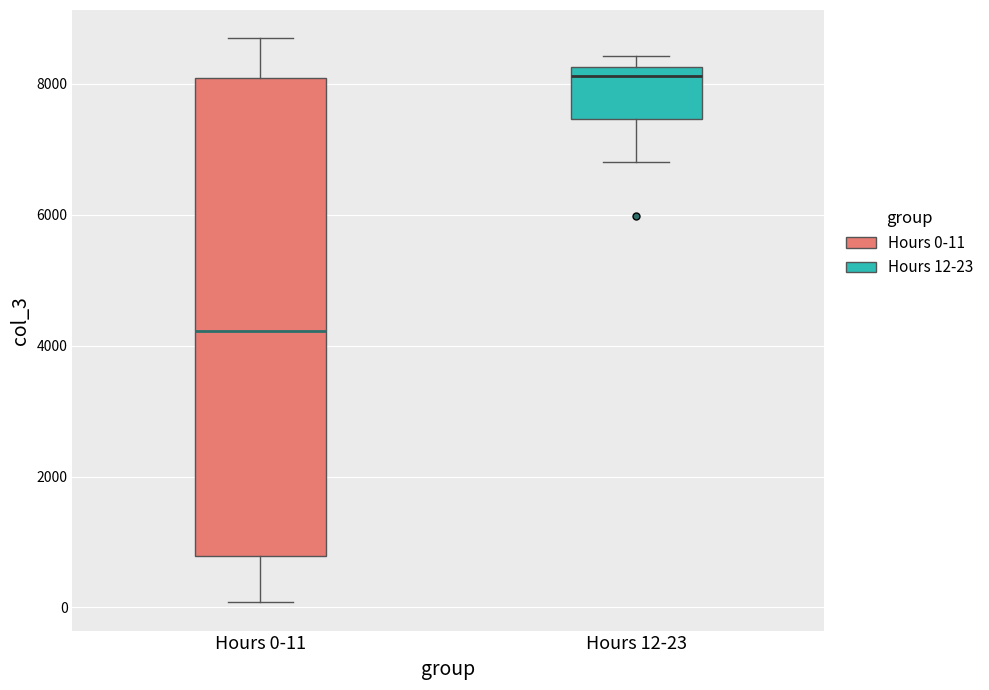

Reading left to right, transcribe this box plot: for each box, give where its median line is, the range the box spans, and where its two whiskers end, as read against the y-axis. The values are not printed on the chart, so give them approximately, as read against the axis.

Hours 0-11: median 4200, box 800 to 8000, whiskers 0 to 8600
Hours 12-23: median 8200 (just below the box's upper edge), box 7400 to 8200, whiskers 6800 to 8400